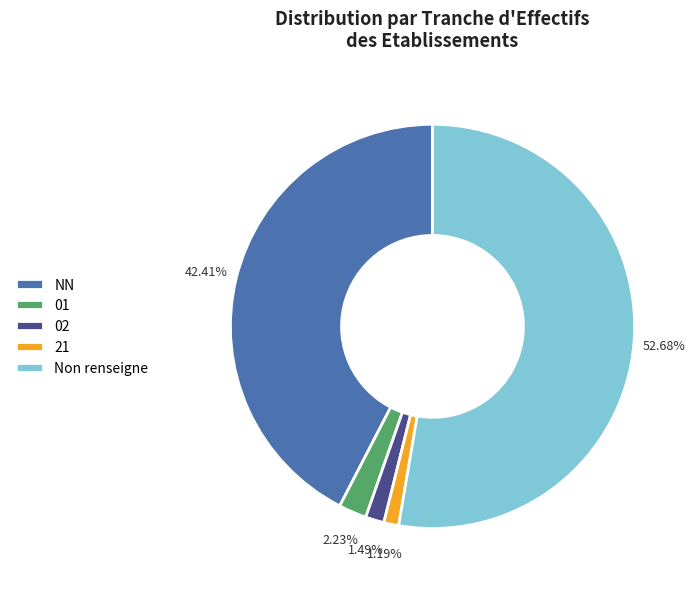

Count the number of slices in the pie.

5